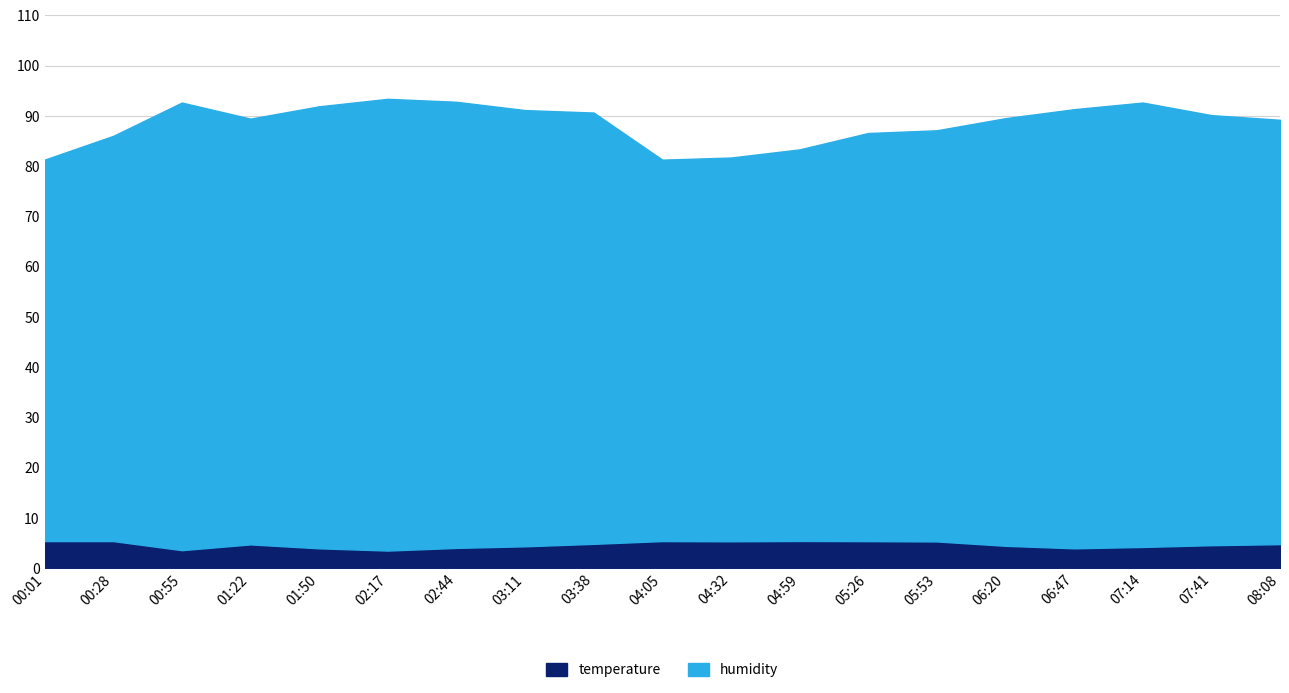

At which label does humidity first exceed 89?

00:55